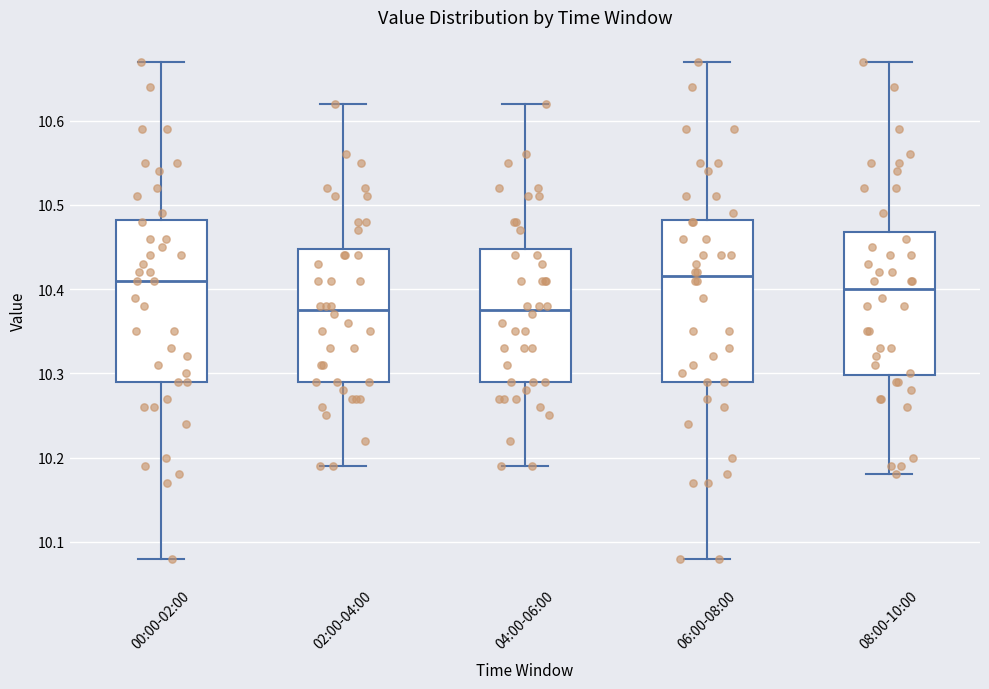

Where does the median line of the box for 04:00-06:00 sit on the y-axis? The values are not printed on the chart, so give them approximately, as read against the axis.

10.38